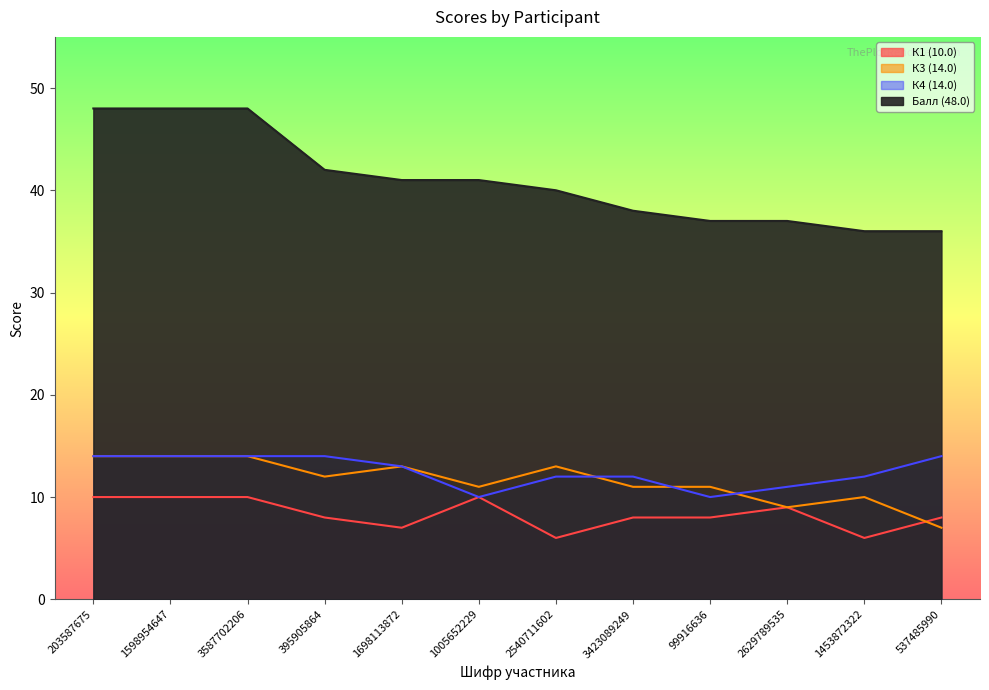

What is the value of the К4 (14.0) point at the 2nd from the left?

14